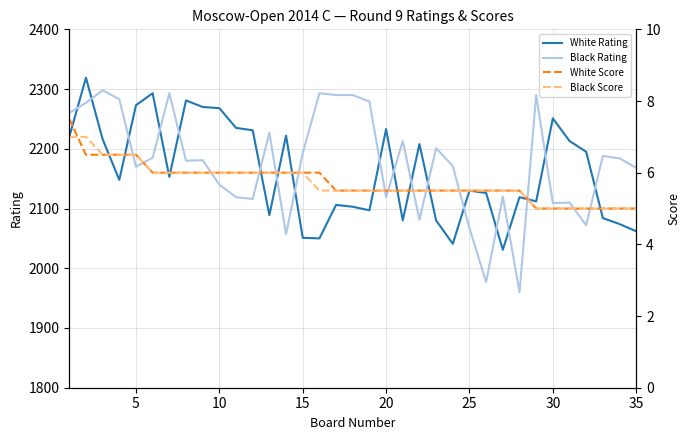

After their last crossing, which series has the higher values: White Rating or Black Rating?

Black Rating